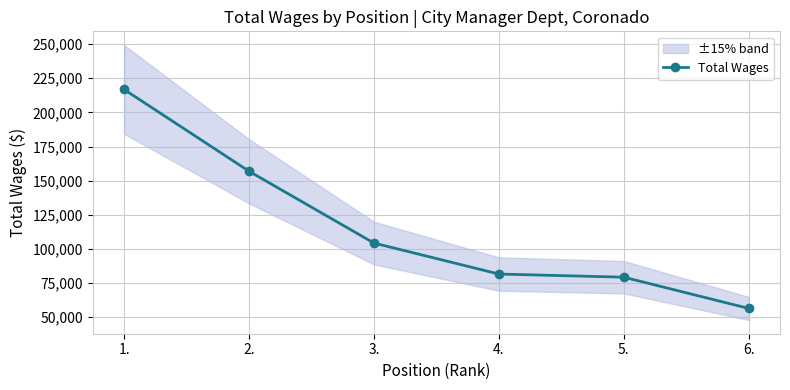

What is the value of the 2nd point from the left?

156877